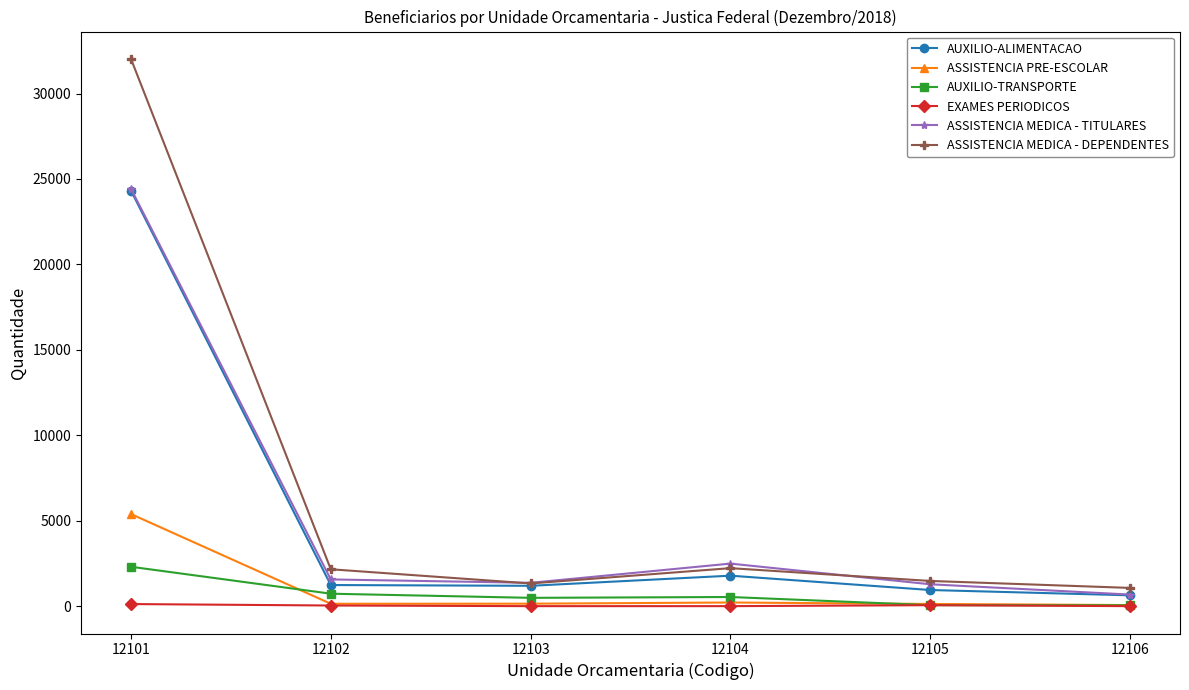

How many interior local peaks does the AUXILIO-TRANSPORTE series have?

1